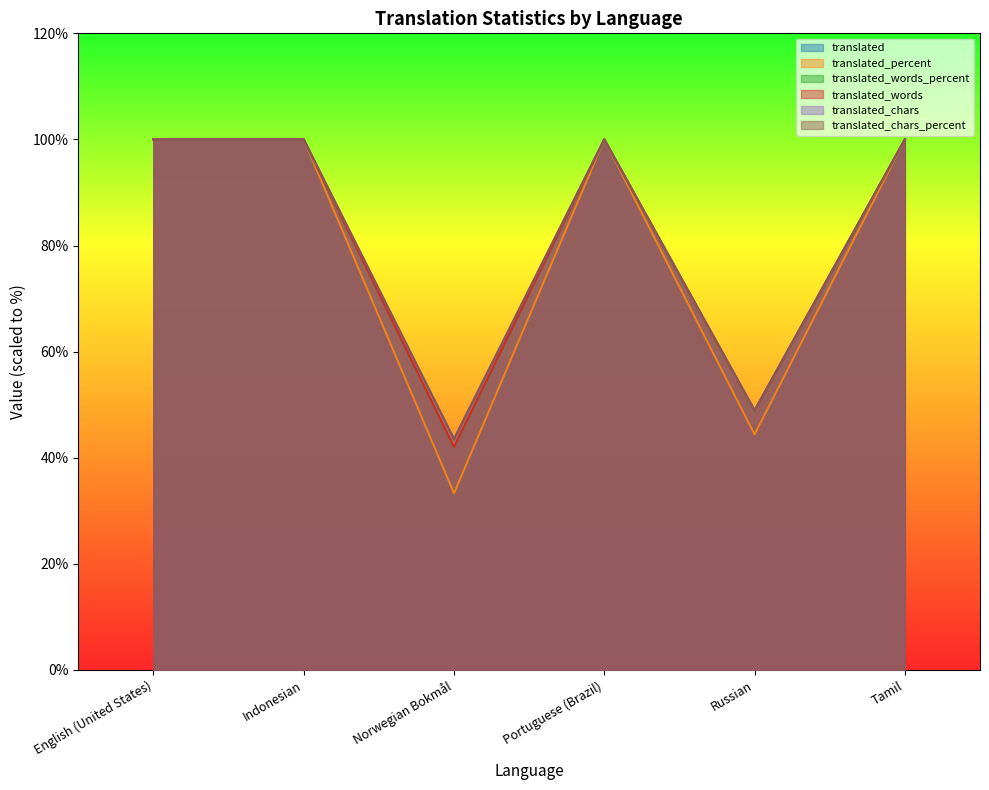

At which label does translated_chars reach its peak?

English (United States)